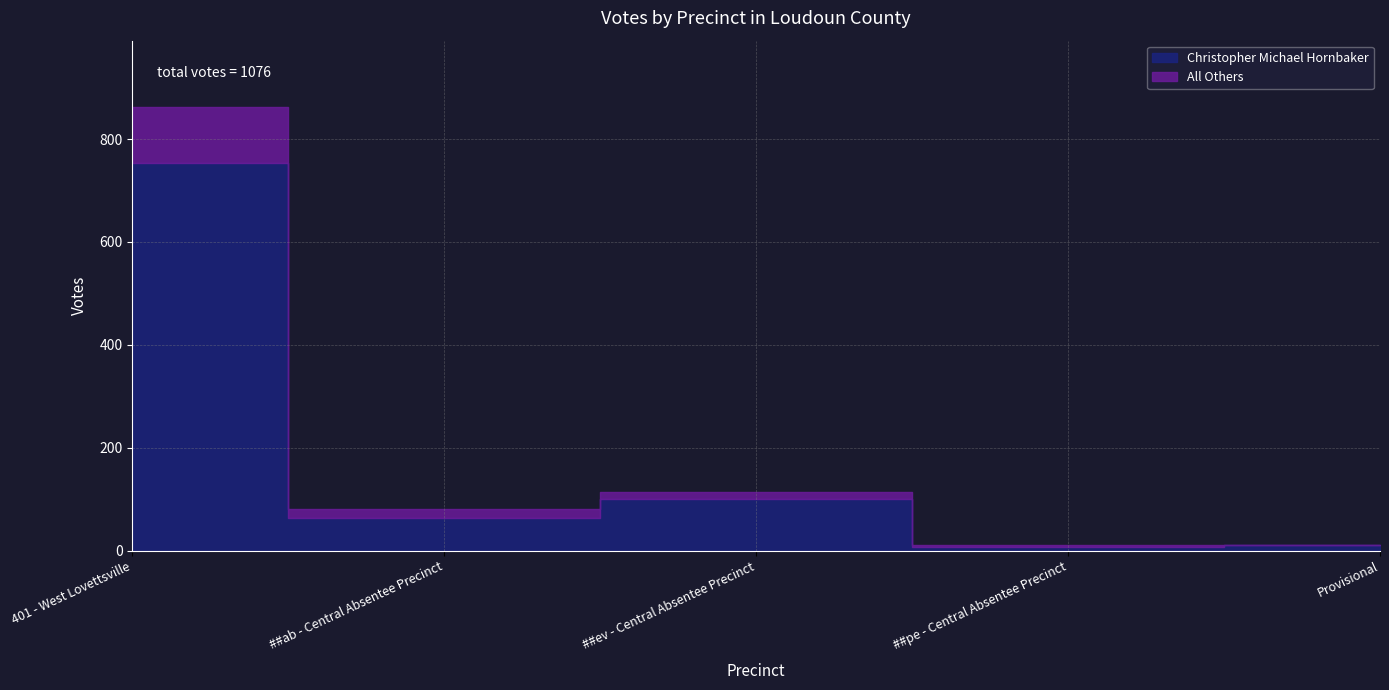

True or false: All Others and Christopher Michael Hornbaker cross at least once.

False